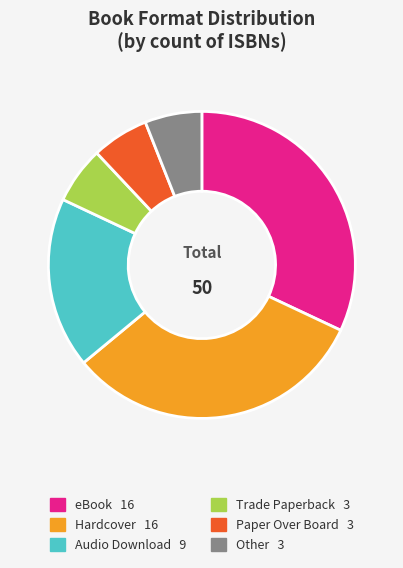

How many segments does this pie chart have?

6